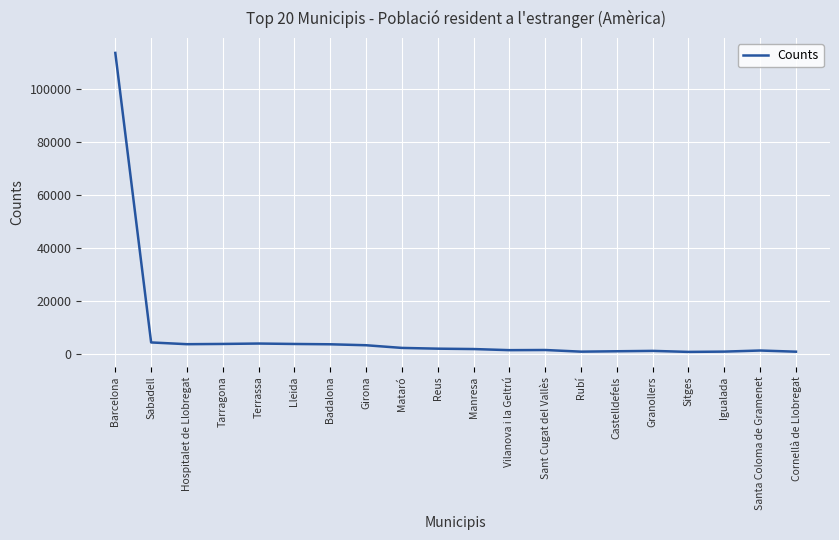

What position from the right is Girona?

13